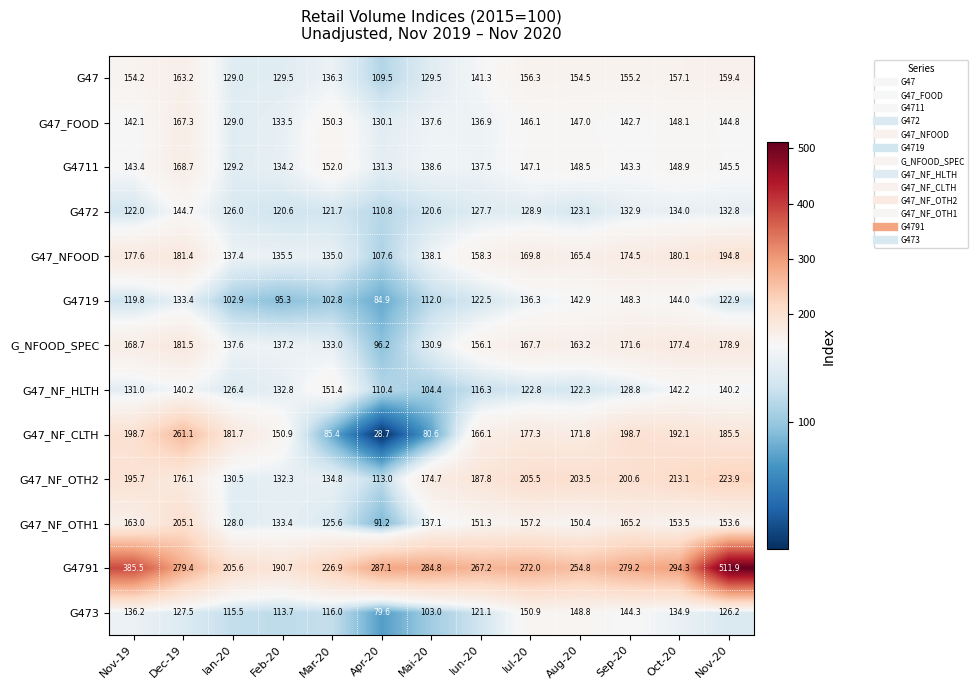

What is the minimum value shown in the chart?

28.7